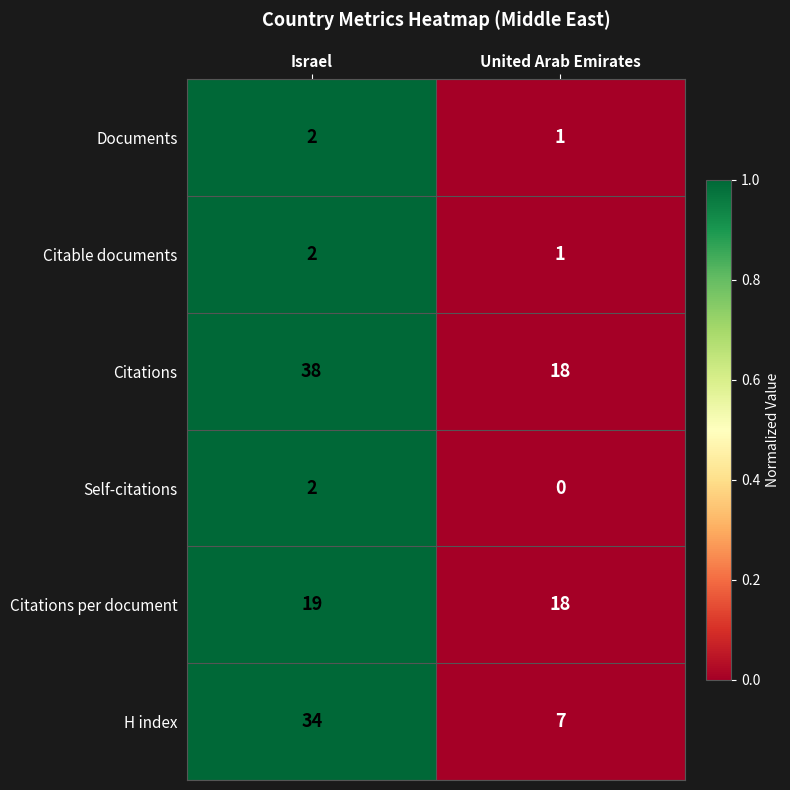

List the labels in order of Citations per document value, largest first.

Israel, United Arab Emirates